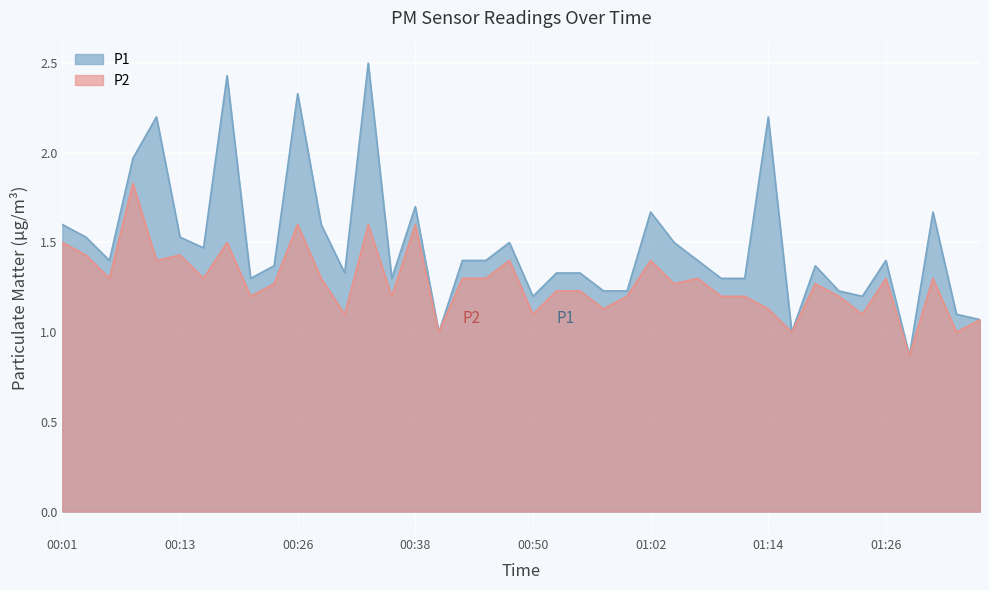

What is the total value across all series at 00:23?

2.6